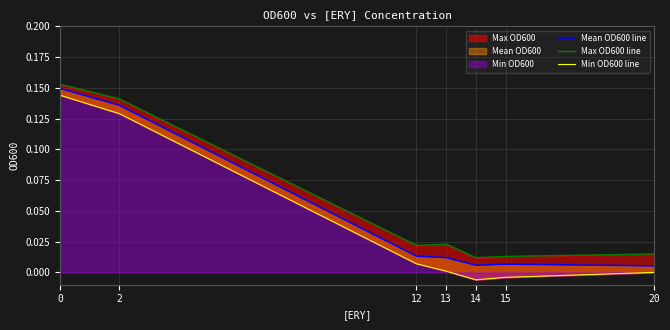

What is the highest value of the Max OD600 line series?

0.2